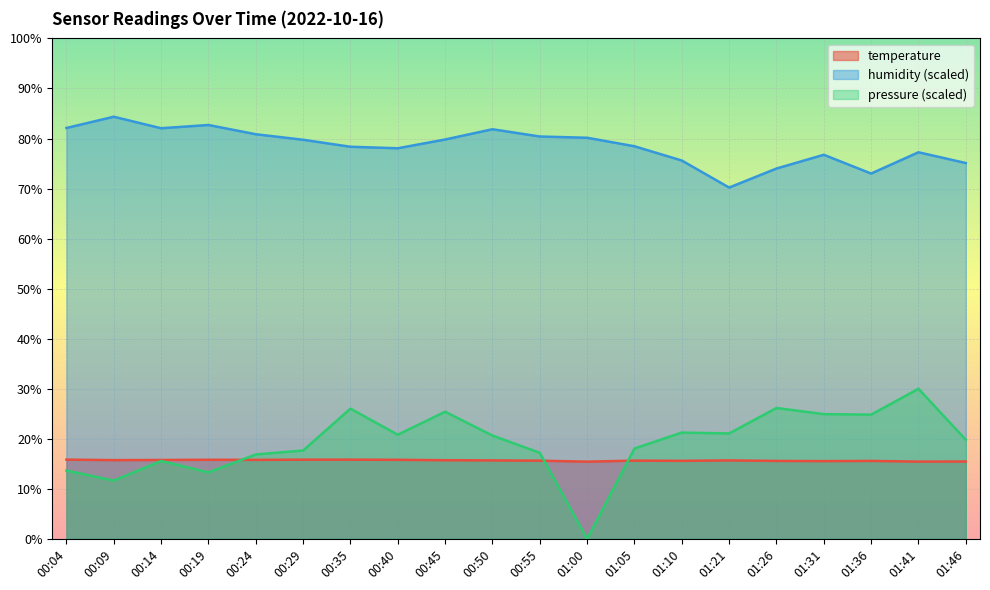

What is the difference between the maximum and second lowest values in the humidity series?

11.4